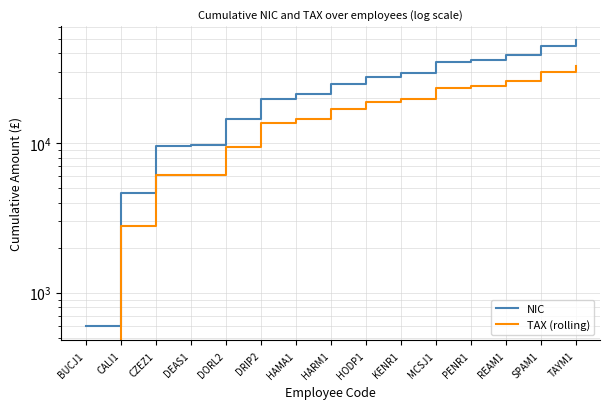

What is the difference between the NIC values at CZEZ1 and KENR1?

20203.2